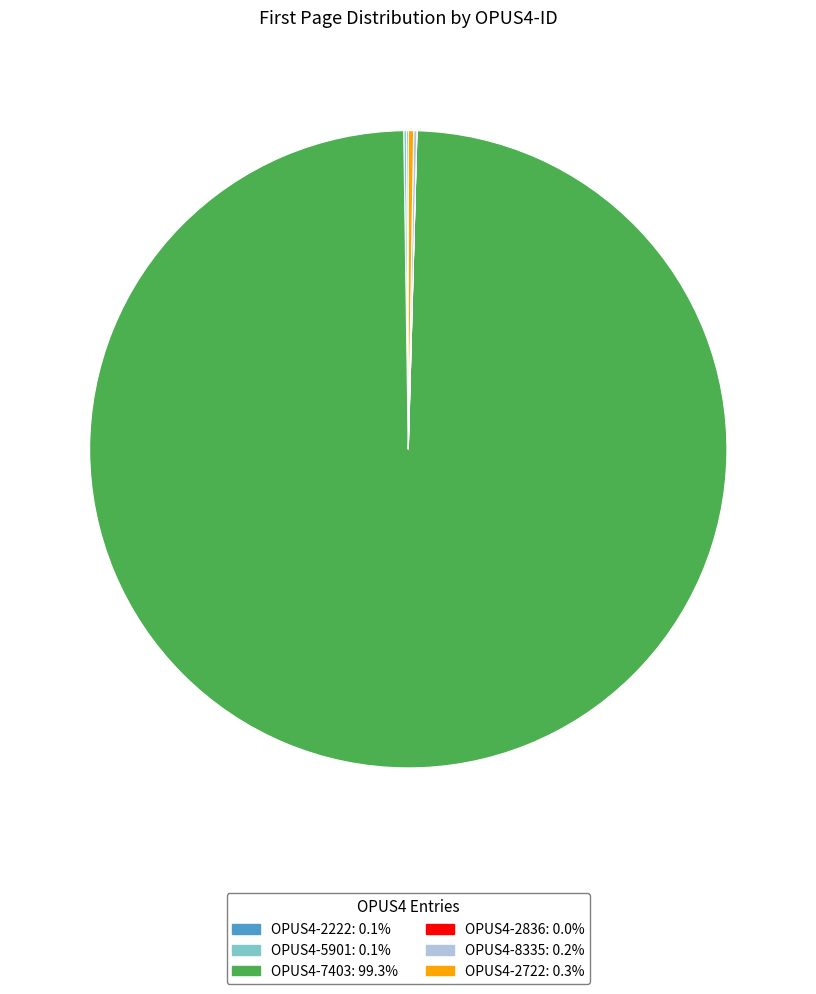

What is the largest slice in the pie chart?

OPUS4-7403